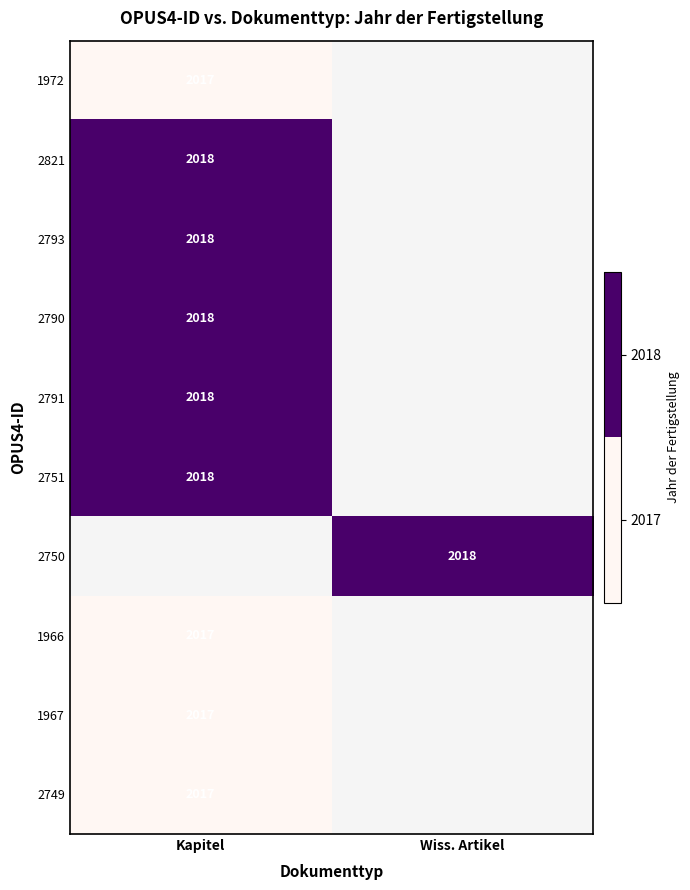

The 1966 series shows 2017 at Kapitel. True or false?

True